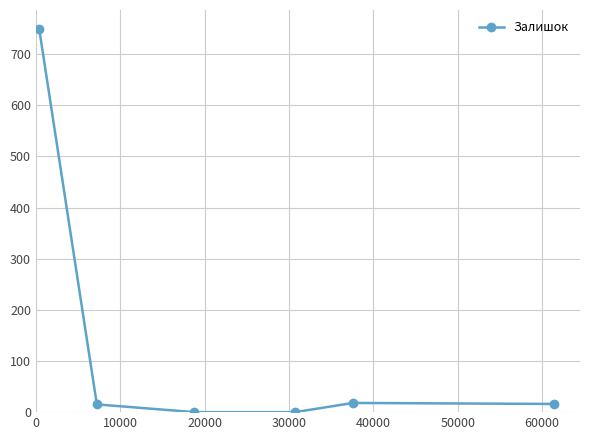

What is the difference between the maximum and minimum values?

748.9